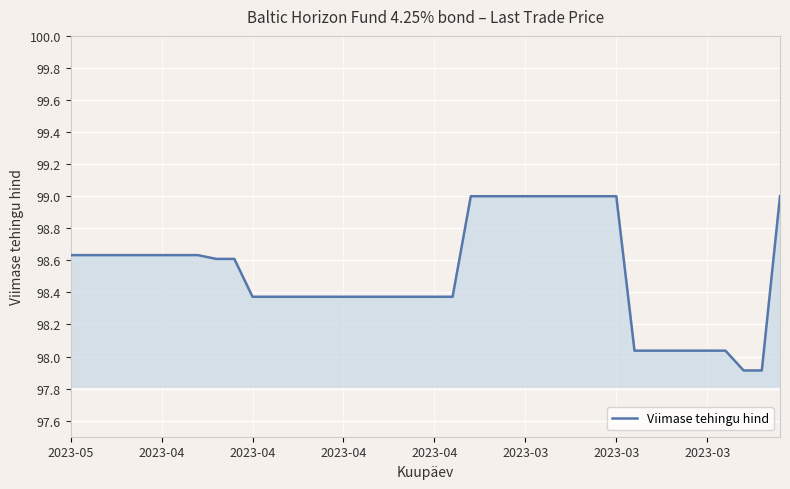

What is the difference between the maximum and minimum values?

1.1